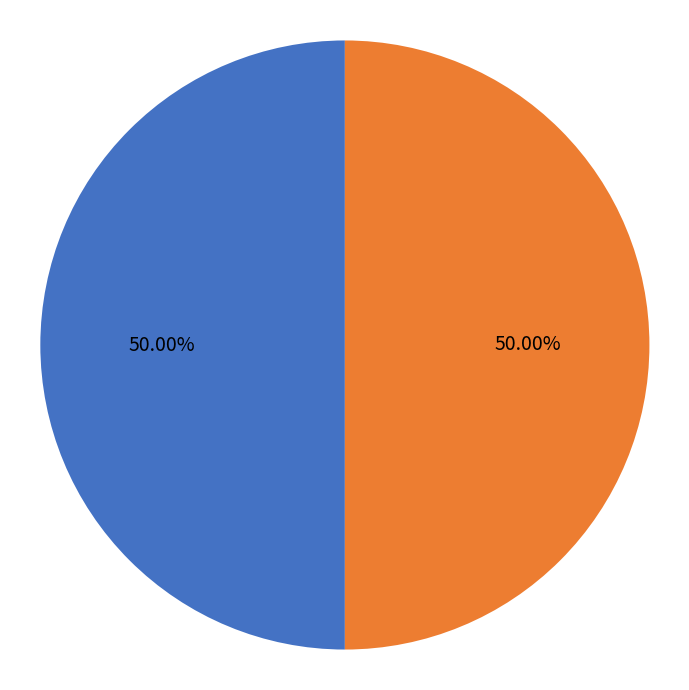

What is the ratio of the value at Without WoRMS ID (3 strains) to the value at With WoRMS ID (3 strains)?

1.0